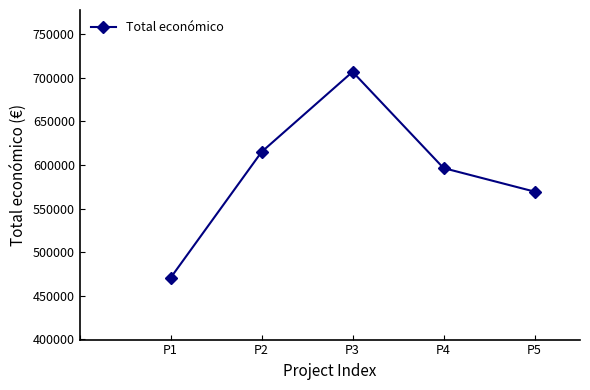

True or false: there are more than 1 points higher than both neighbors.

False